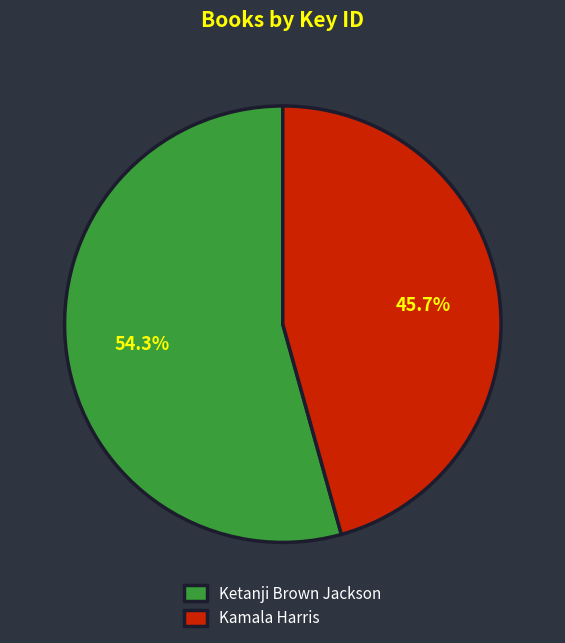

Which slice is the smallest?

Kamala Harris